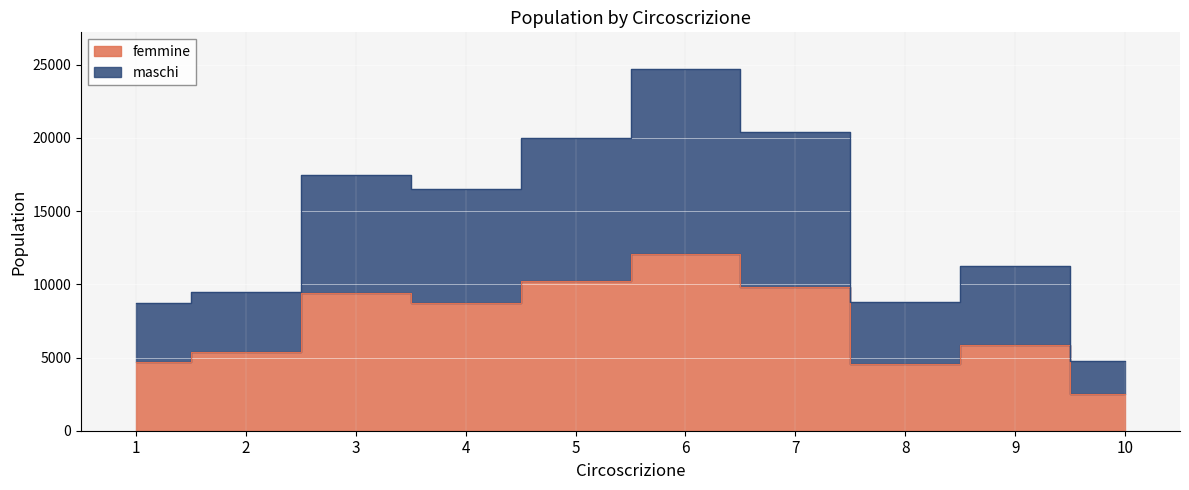

What is the smallest value displayed?

2493